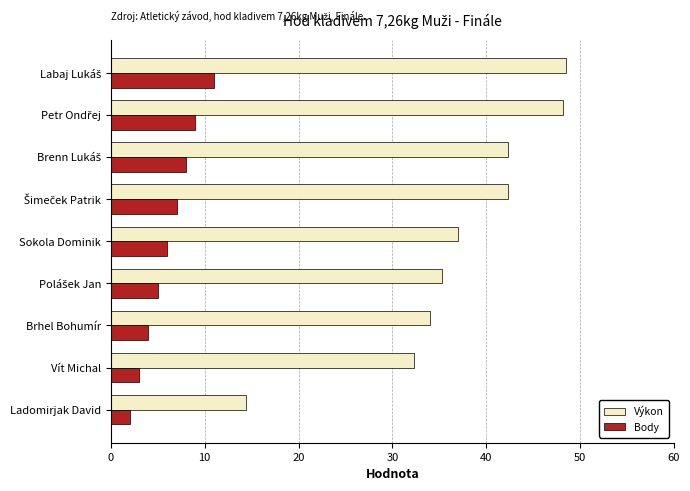

How many data points in Body are less than 6?

4